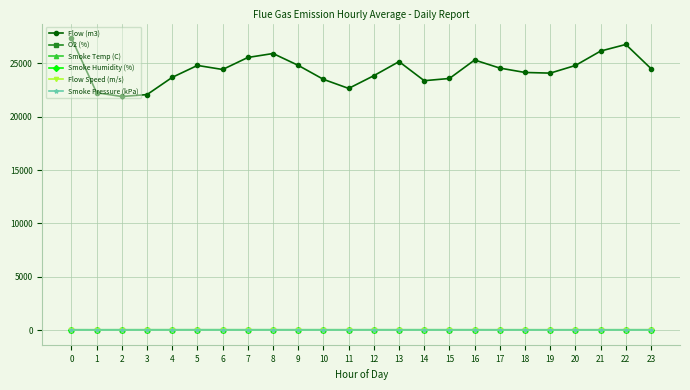

Which series has the widest spread of values?

Flow (m3)